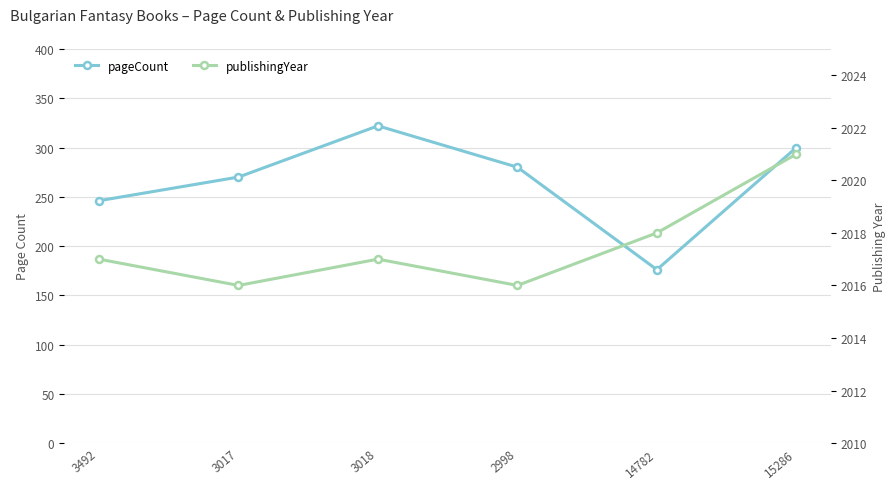

True or false: pageCount and publishingYear intersect in this chart.

False